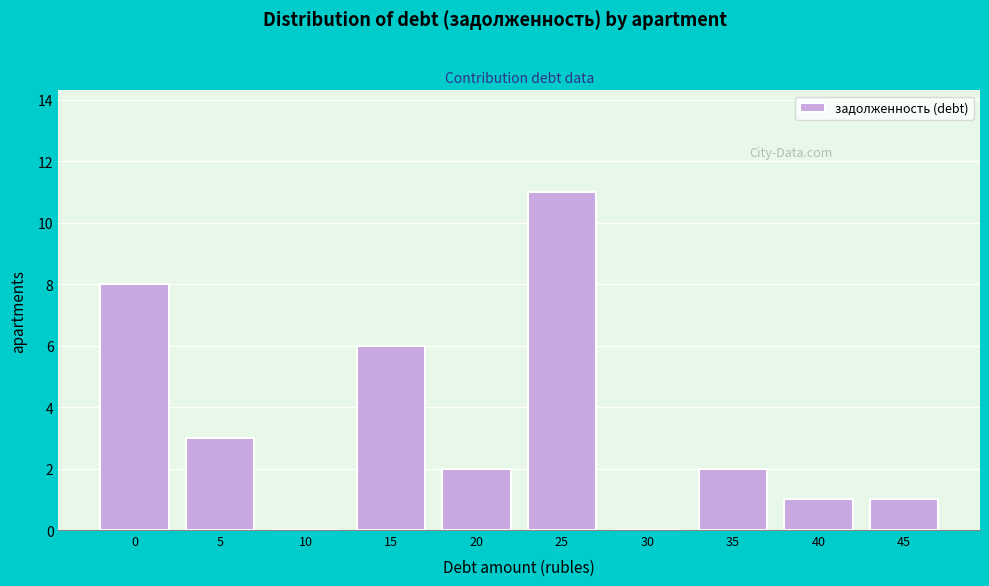

Reading right to left, extract all data points from this chart.

45=1	40=1	35=2	30=0	25=11	20=2	15=6	10=0	5=3	0=8